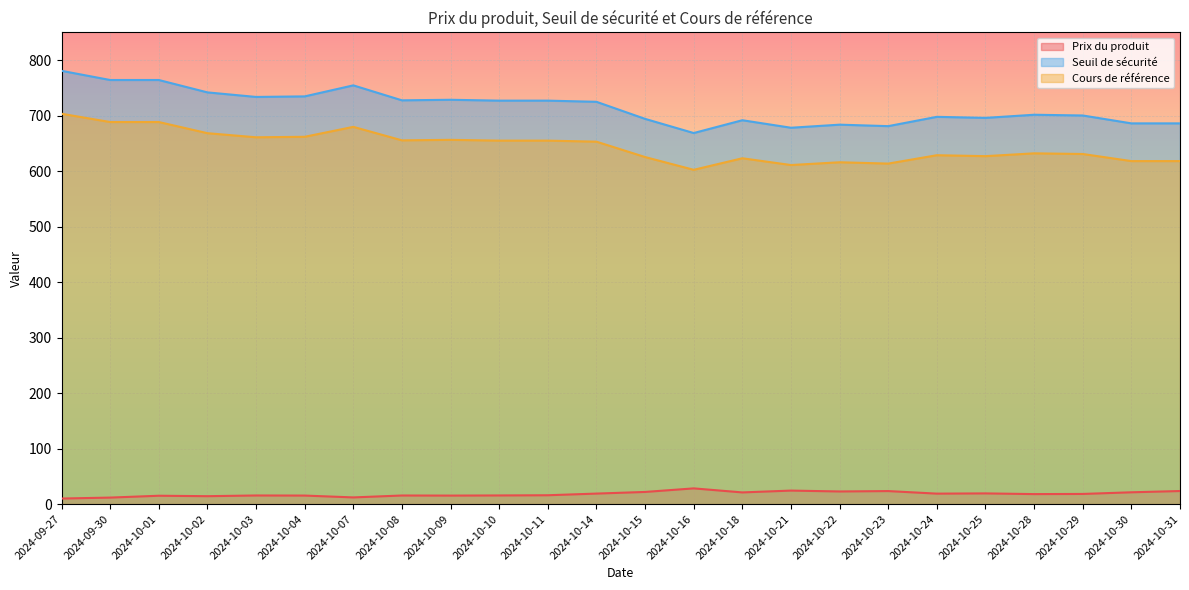

Which category has the lowest value in the Cours de référence series?

2024-10-16